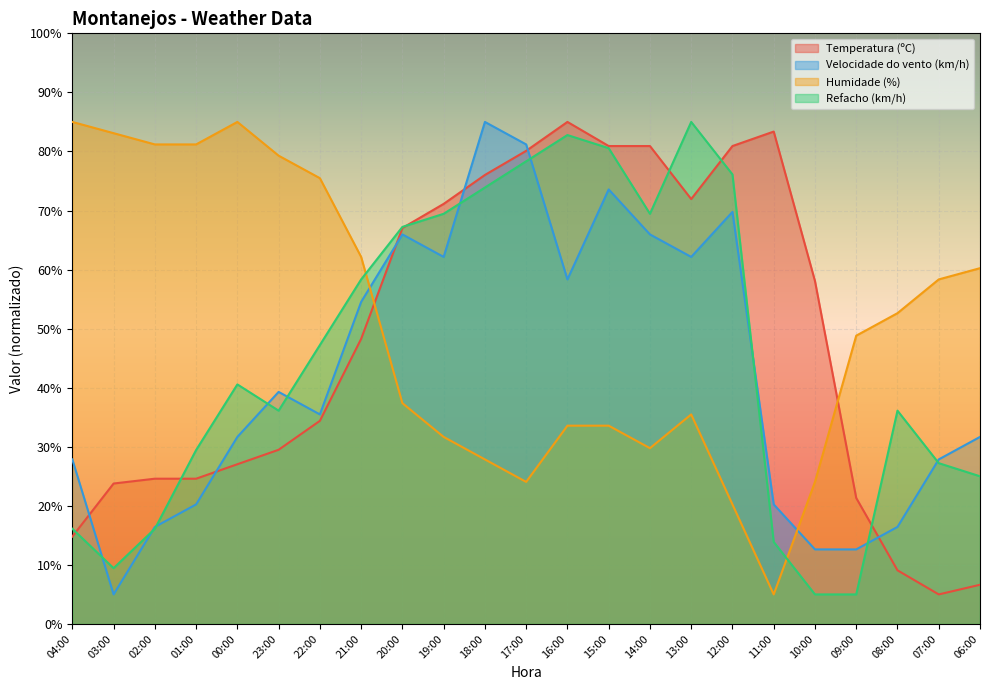

Is the value of Temperatura (ºC) at 23:00 greater than the value of Velocidade do vento (km/h) at 23:00?

No